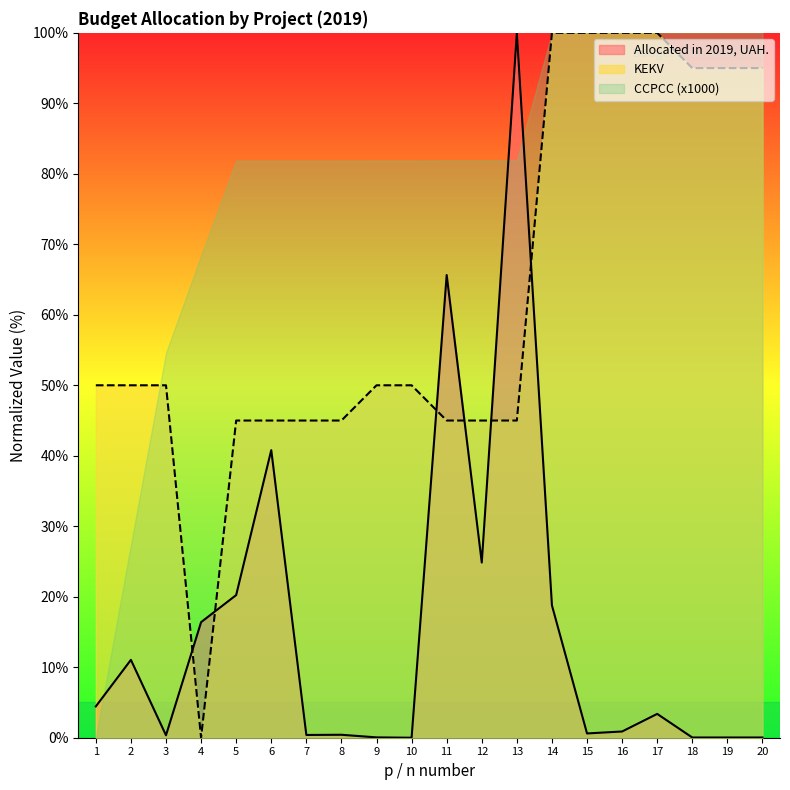

True or false: CCPCC (x1000) and Allocated in 2019, UAH. cross at least once.

True